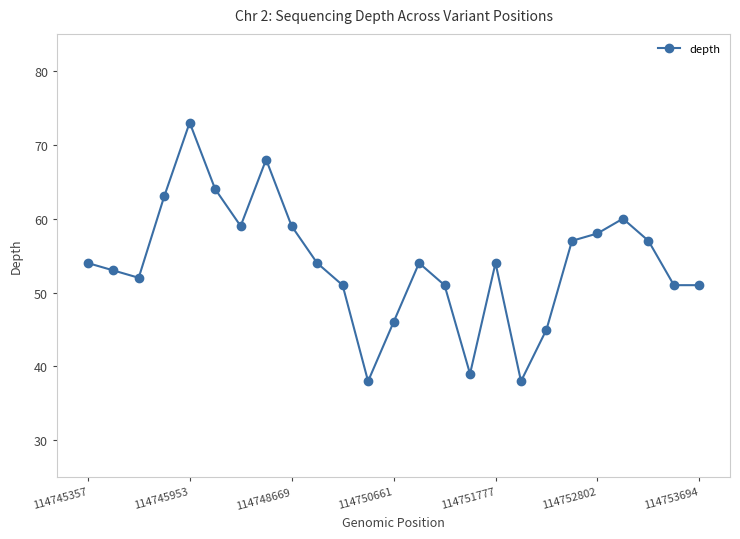

True or false: there are more than 2 points higher than both neighbors.

True